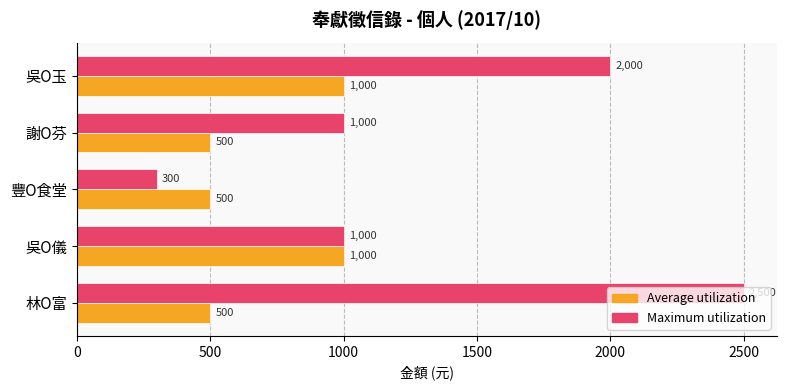

Which category has the lowest value in the Maximum utilization series?

豐O食堂